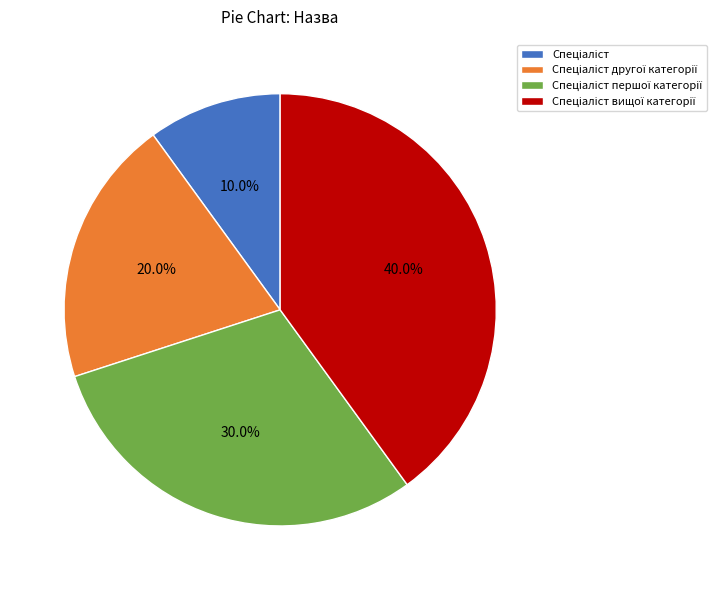

Does any single category account for the majority?

No